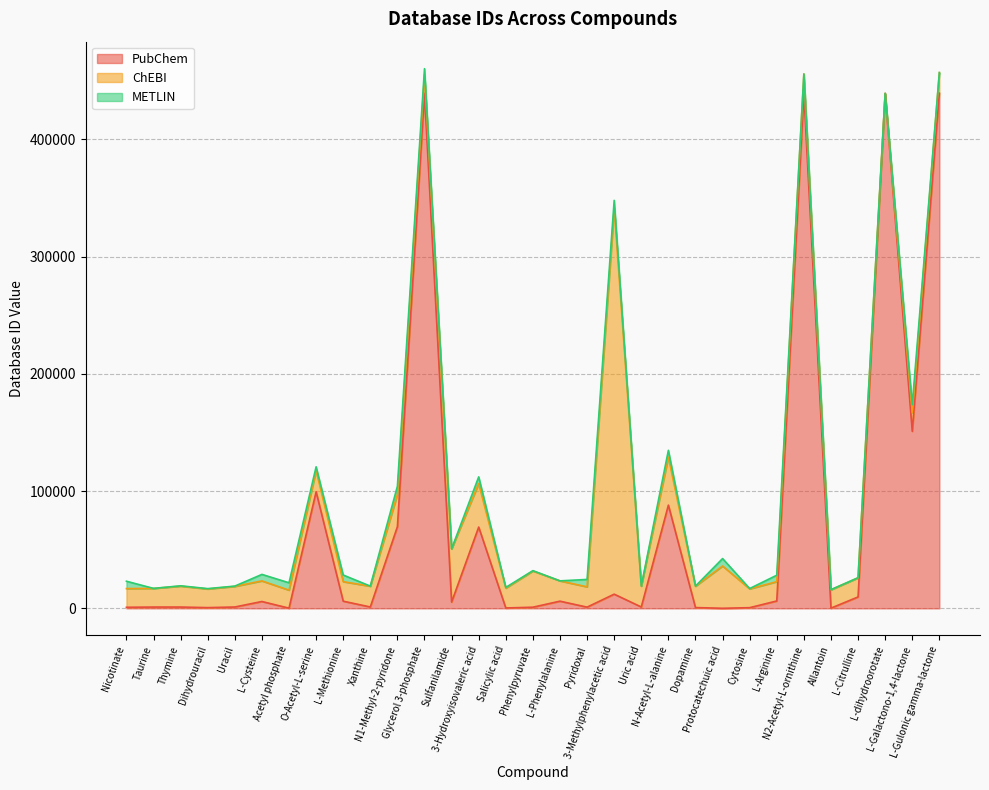

What is the difference between the highest and lowest values at Dopamine?

18179